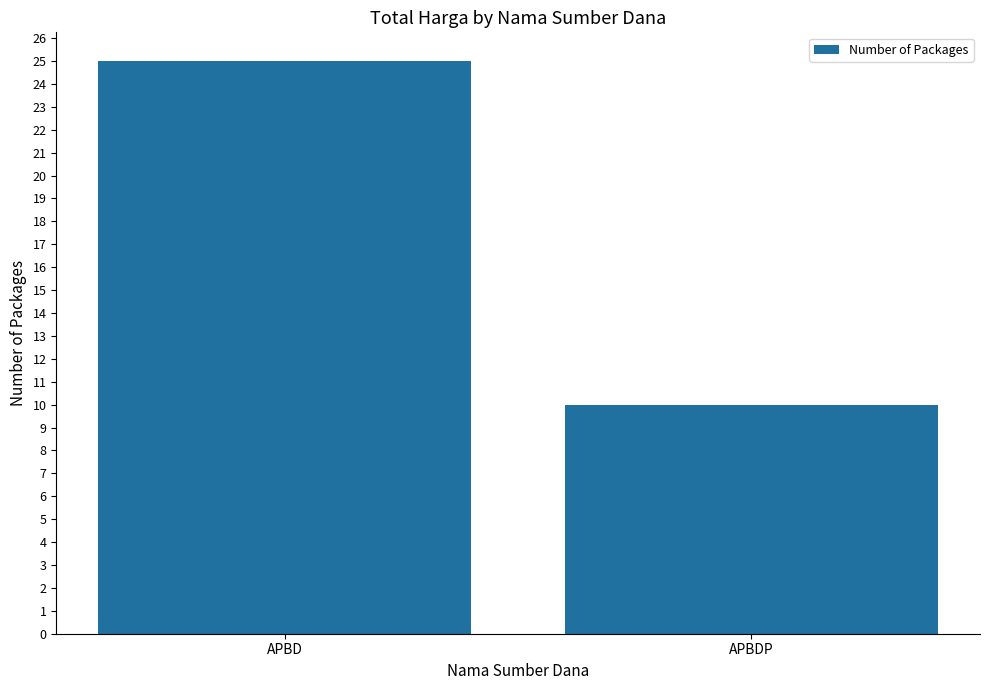

How many data points are less than 25?

1